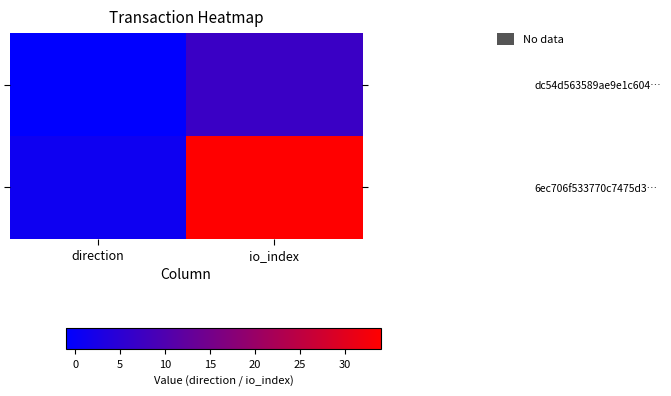

Reading left to right, what are all the values shown in this chart?

dc54d563589ae9e1c604…: direction=-1	io_index=7
6ec706f533770c7475d3…: direction=1	io_index=34